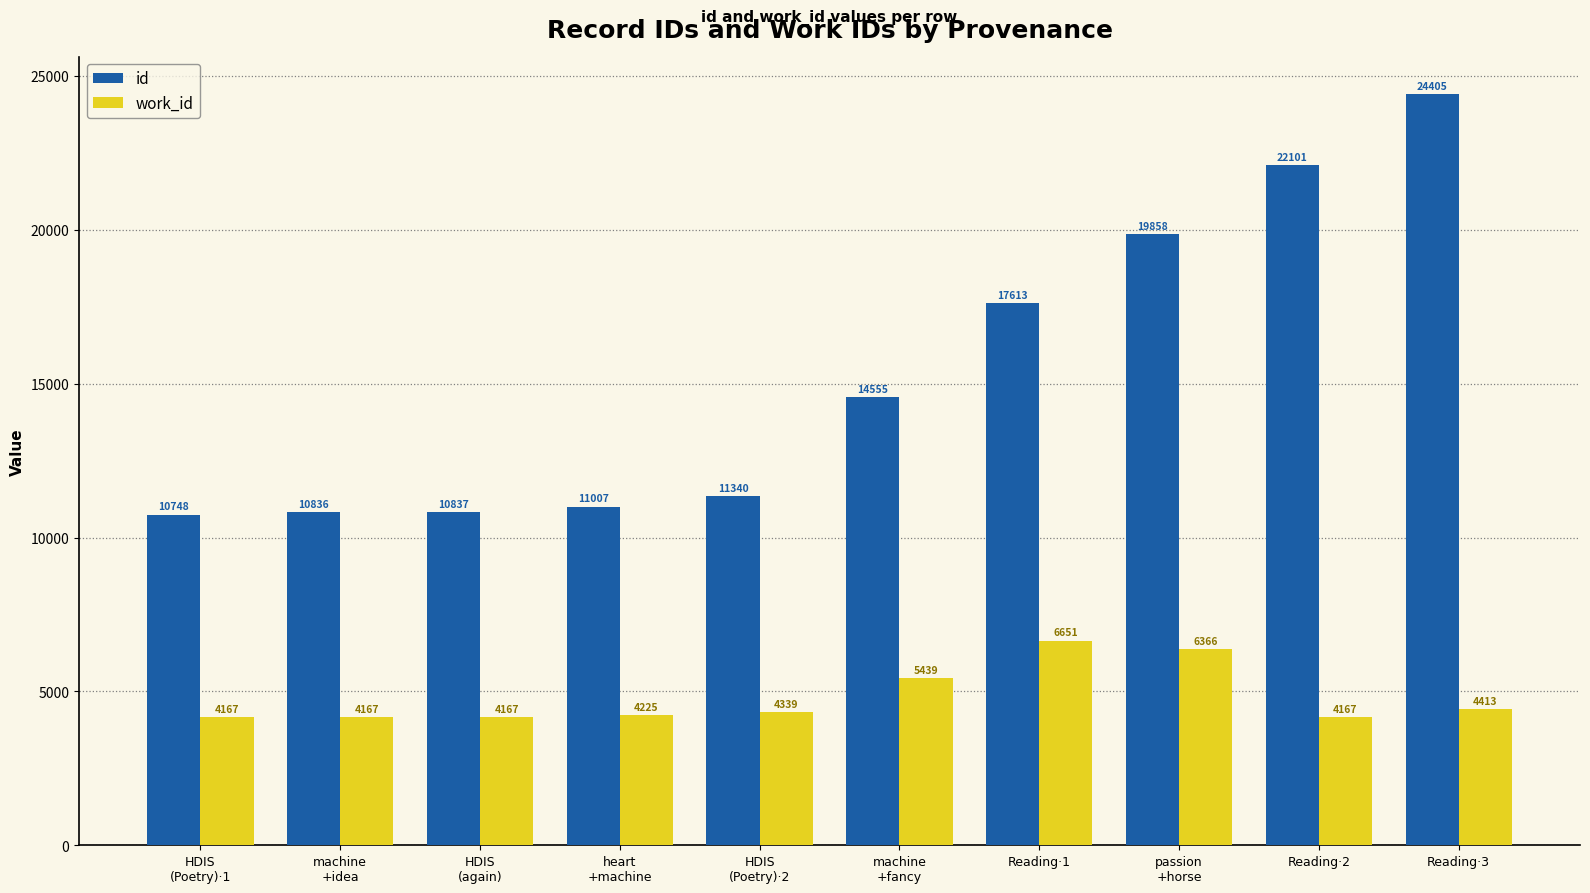

What is the difference between the id values at machine
+fancy and passion
+horse?

5303